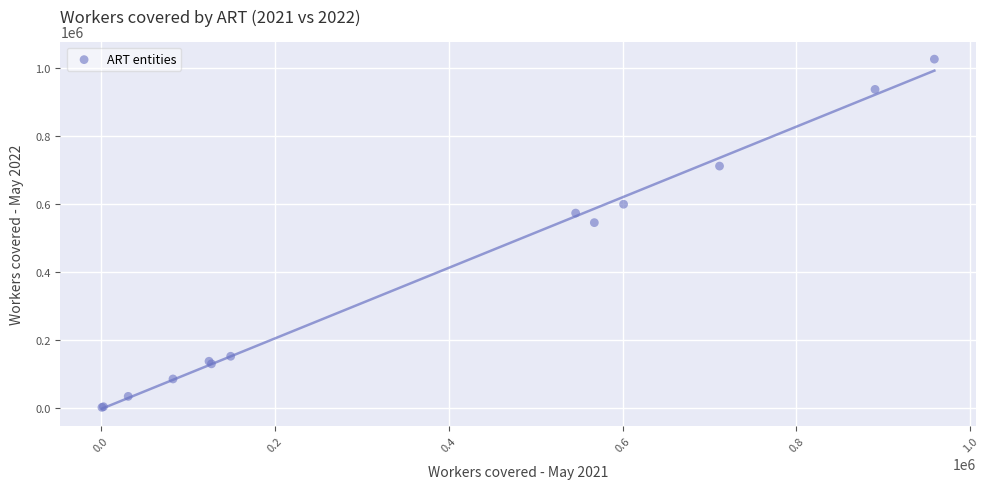

What Y value in the scatter plot is closest to 513823?

545114